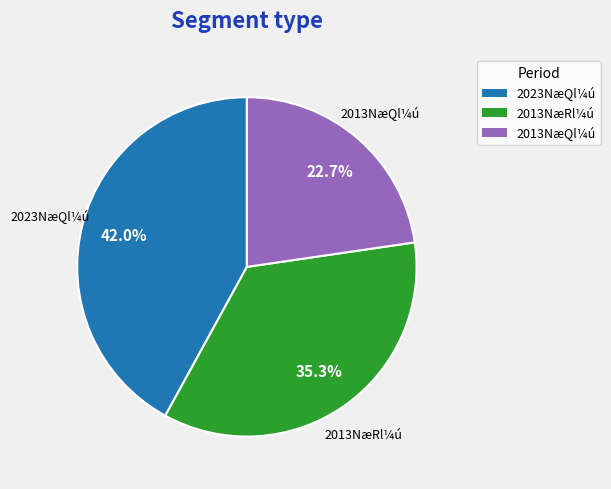

Is there any slice that represents more than half of the pie?

No